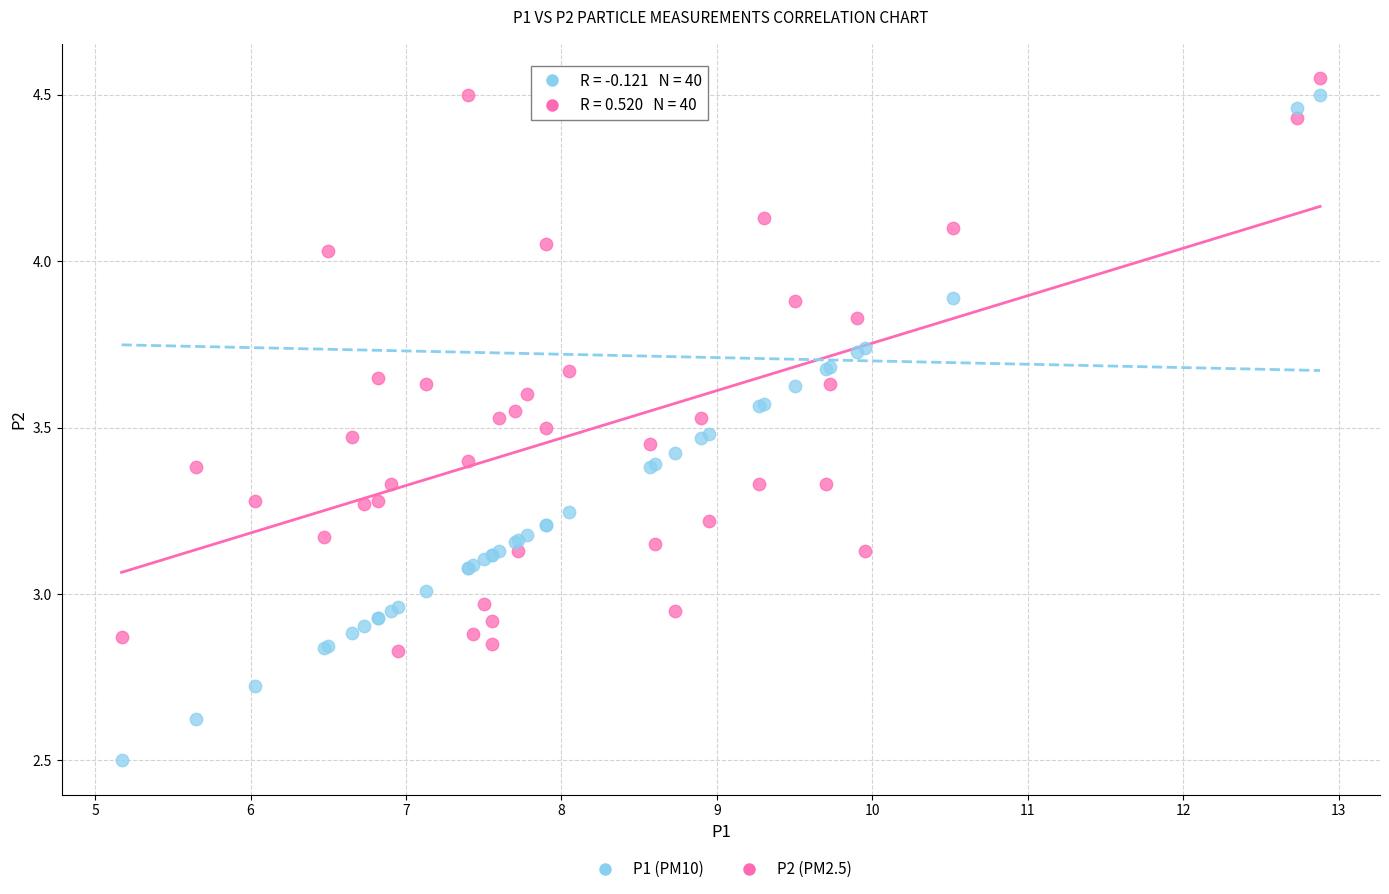

Which series reaches the minimum Y coordinate?

P1 (PM10)